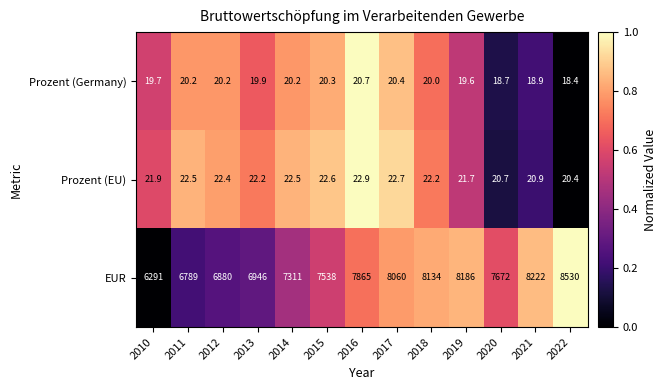

Is it true that Prozent (Germany) equals 6.0 at 2013?

False